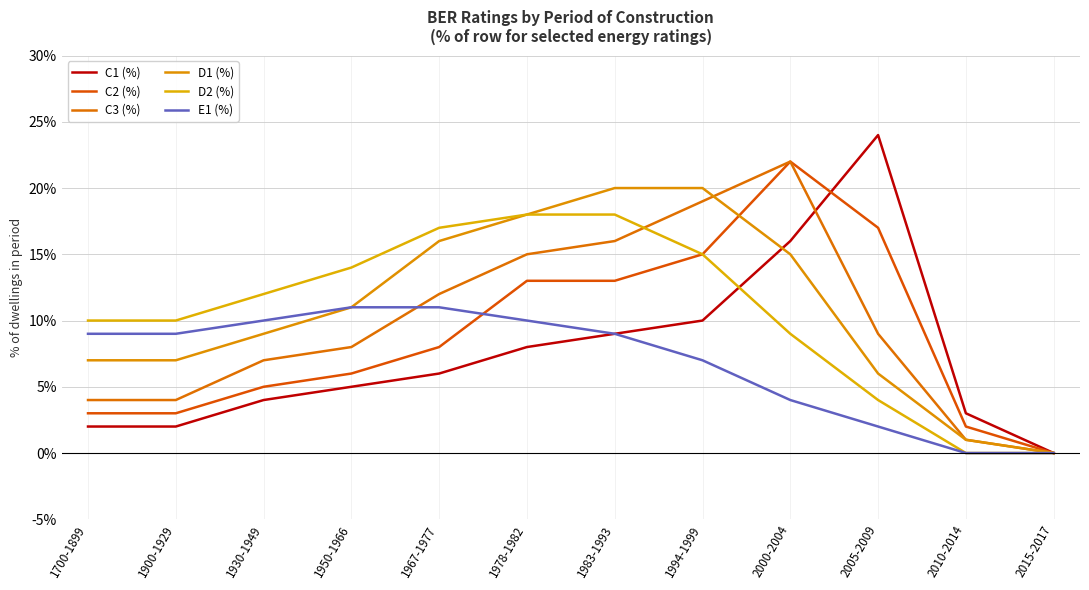

At which category is the sum across all series the highest?

2000-2004